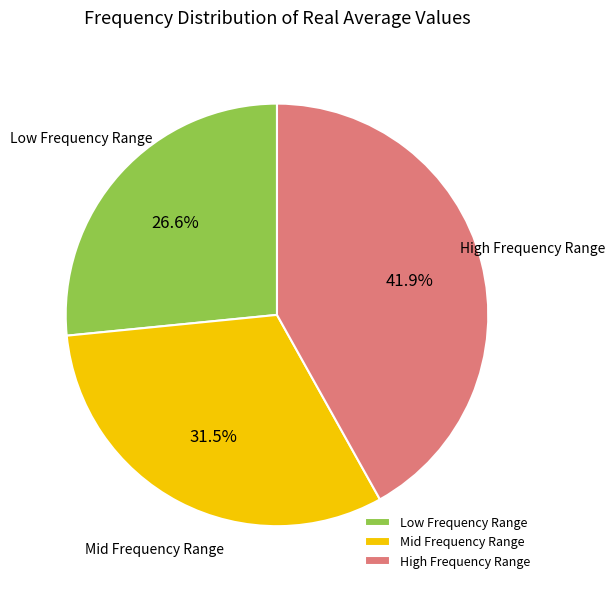

What is the smallest slice in the pie chart?

Low Frequency Range